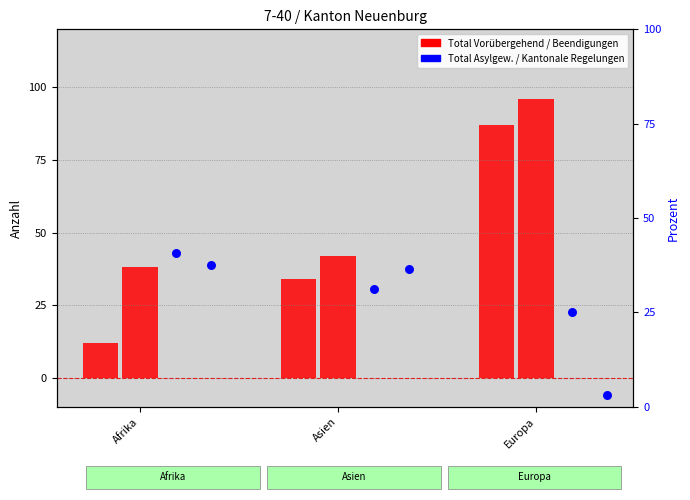

What is the total value across all series at Afrika?

128.1